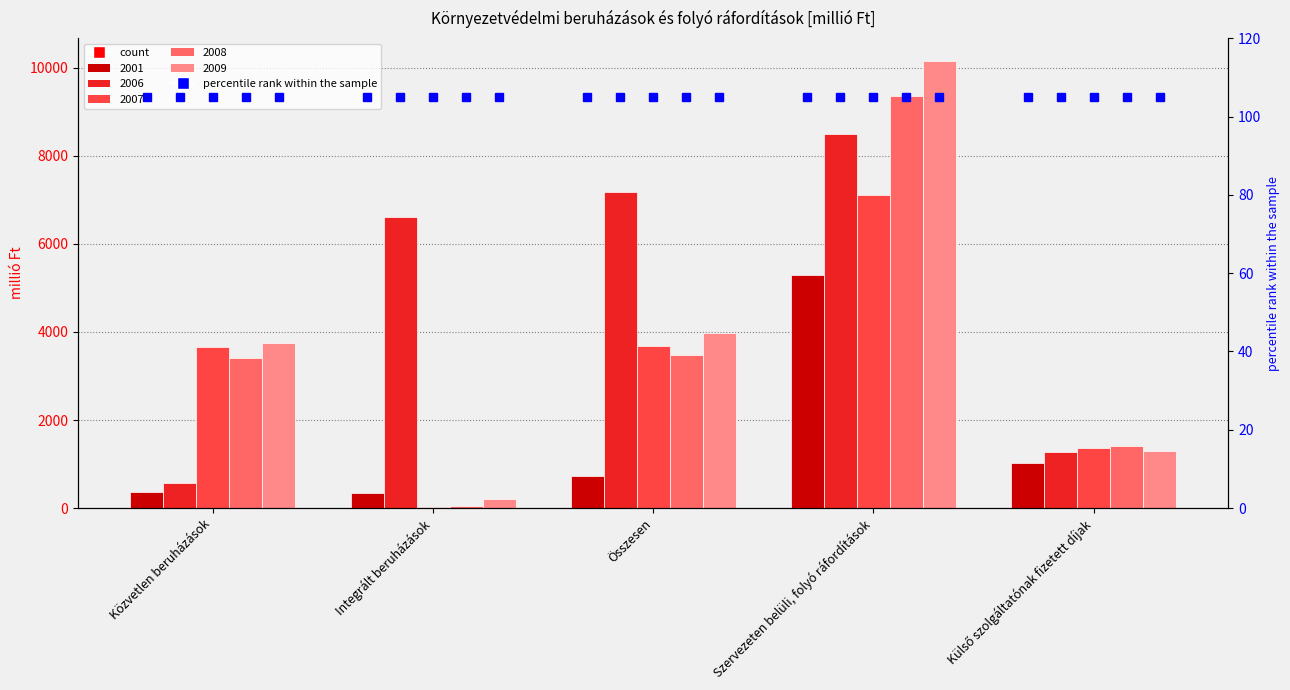

True or false: 2006 has a value of 578 at Közvetlen beruházások.

True